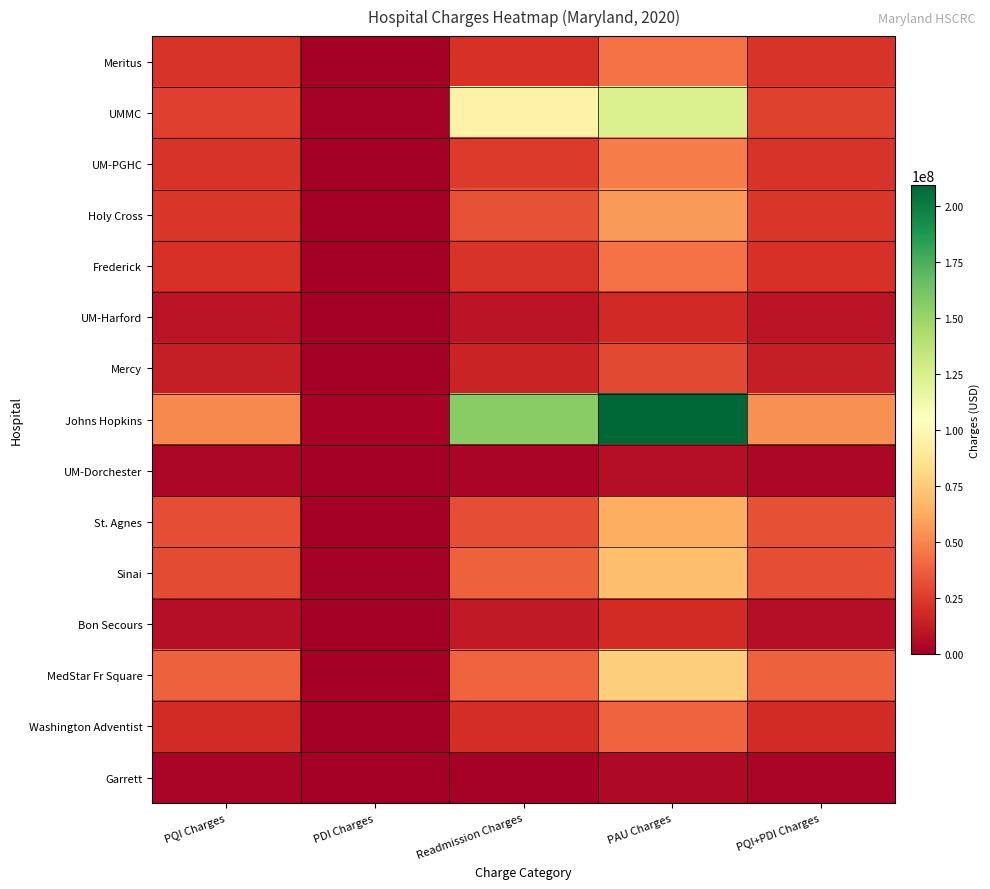

At how many categories does at least one series exceed 17074078?

4